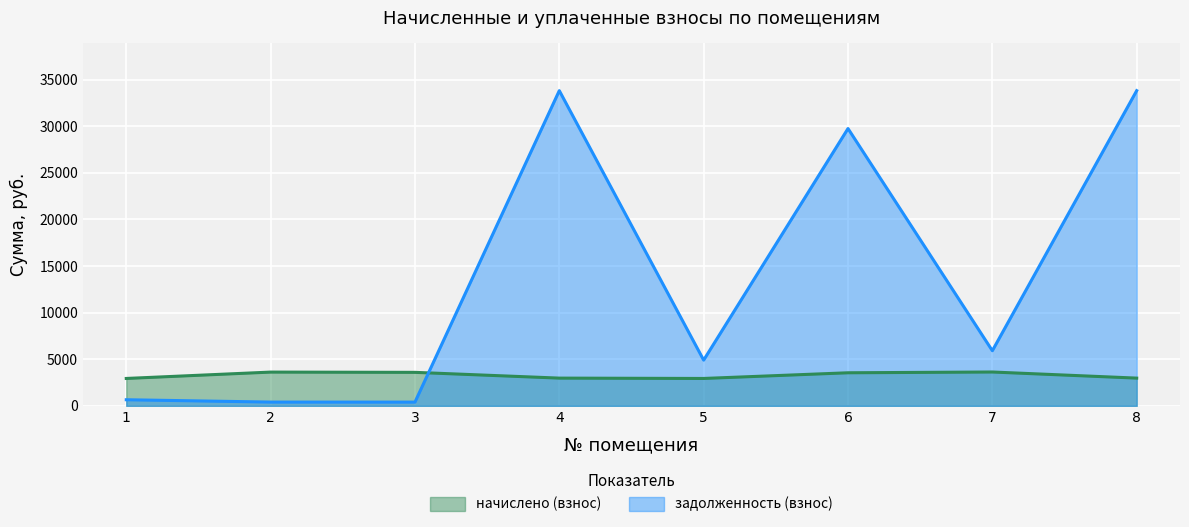

At which label is задолженность (взнос) closest to 17106?

7